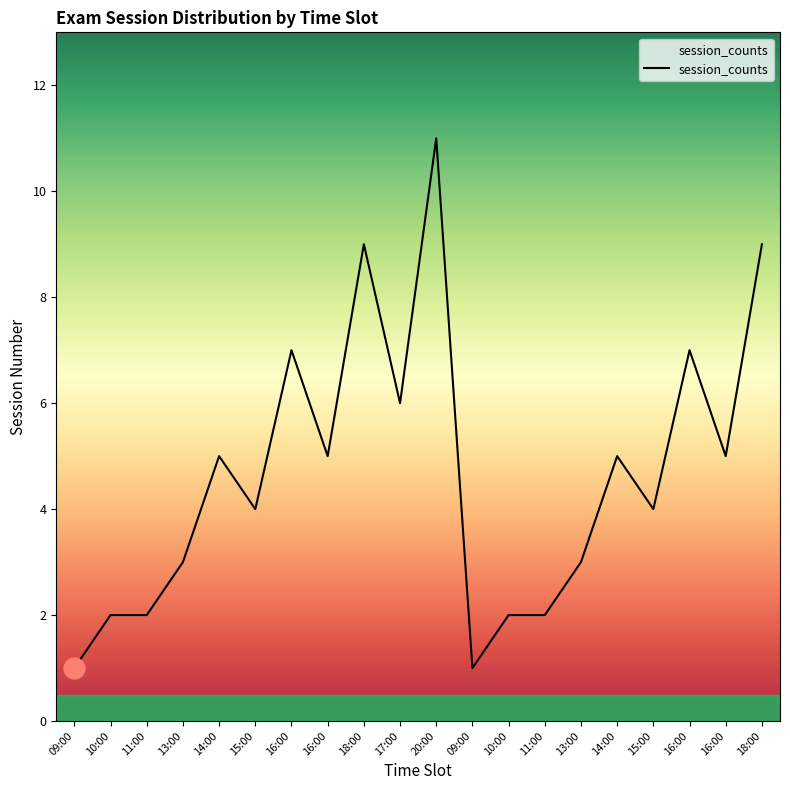

How many lines are shown in the chart?

1